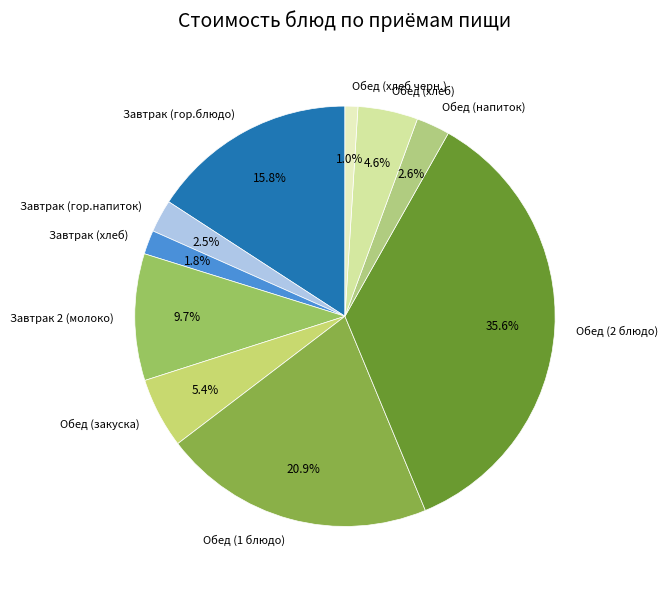

Combined, what portion of the pie is Обед (2 блюдо) and Обед (закуска)?

41.0%